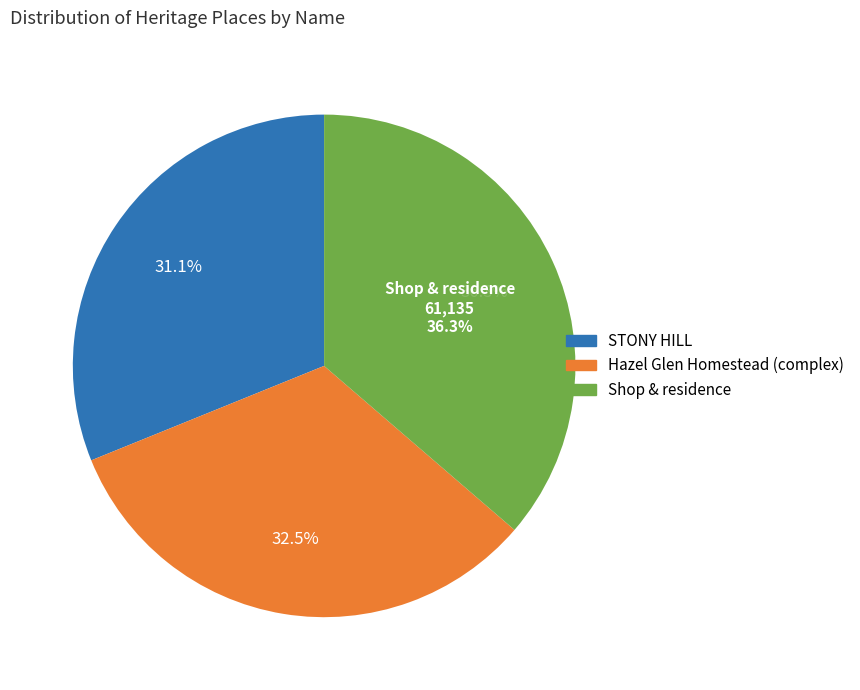

What percentage is the STONY HILL slice, to the nearest percent?

31%